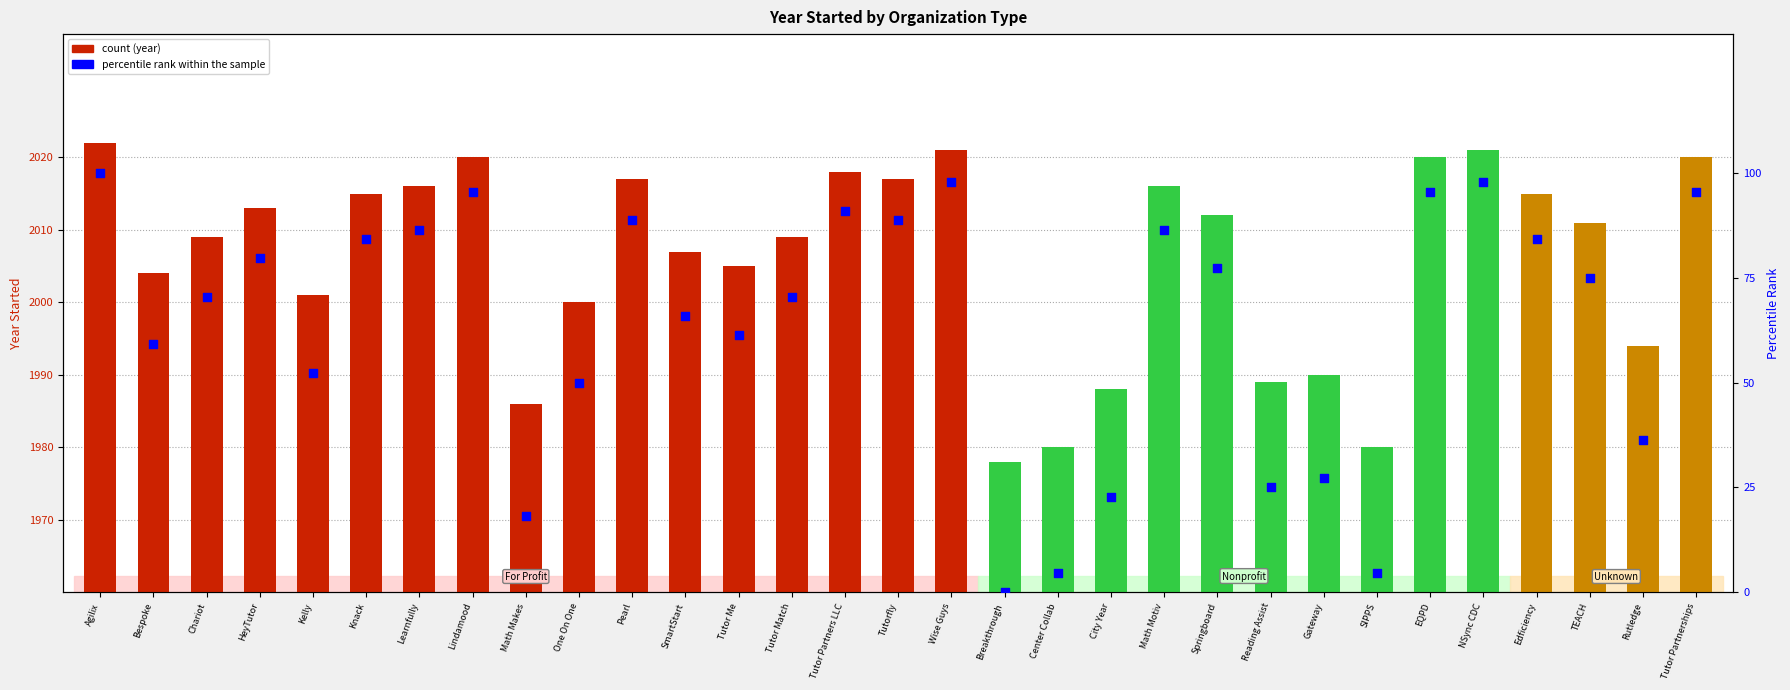

Between Center Collab and Edficiency, which is larger?

Edficiency